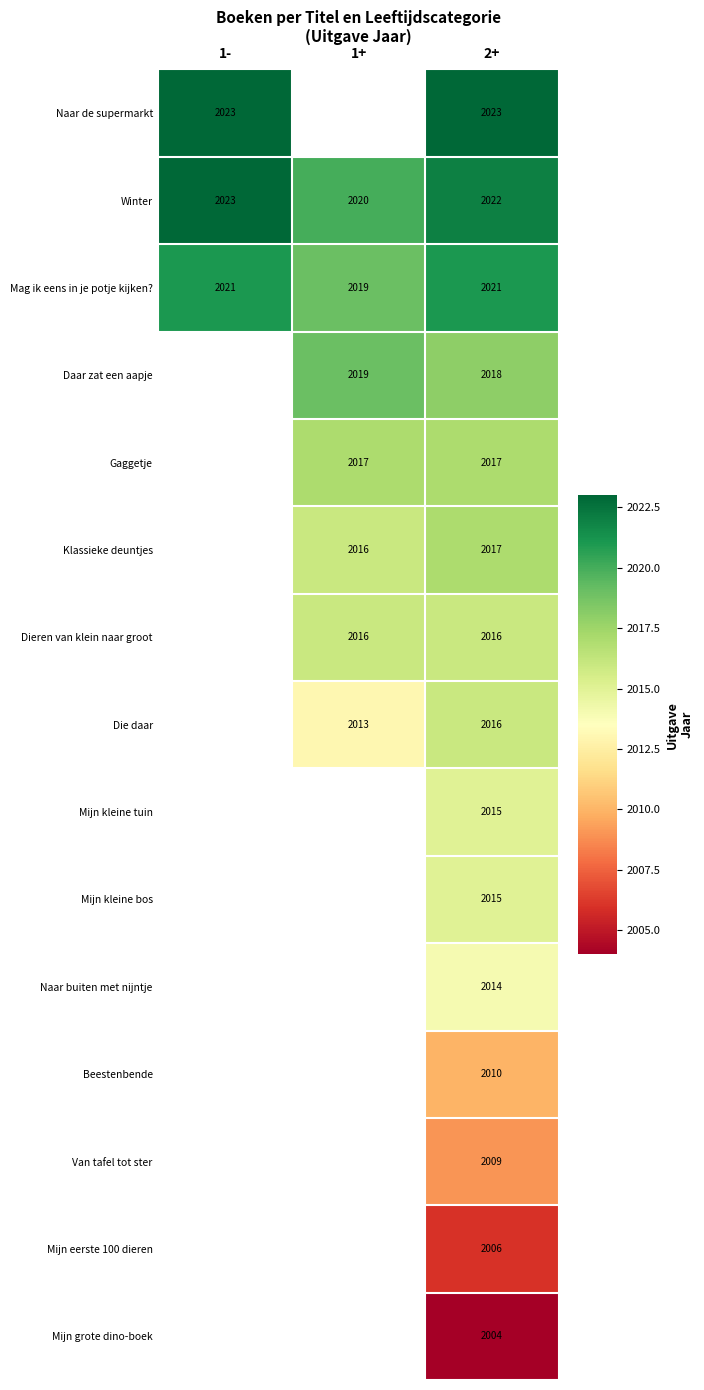

Is the value of Winter at 1- greater than the value of Klassieke deuntjes at 1+?

Yes